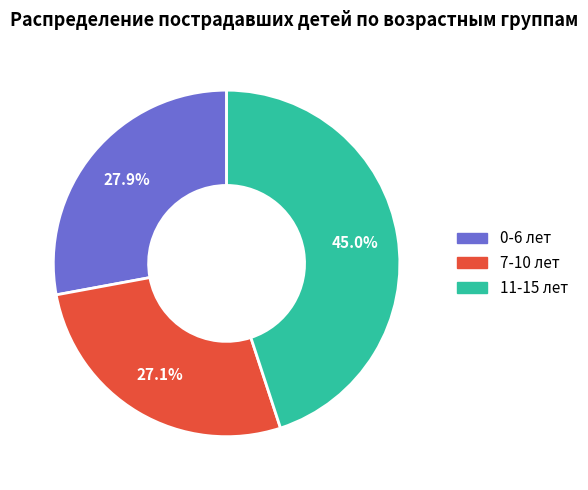

To the nearest percent, what is the average slice percentage?

33%